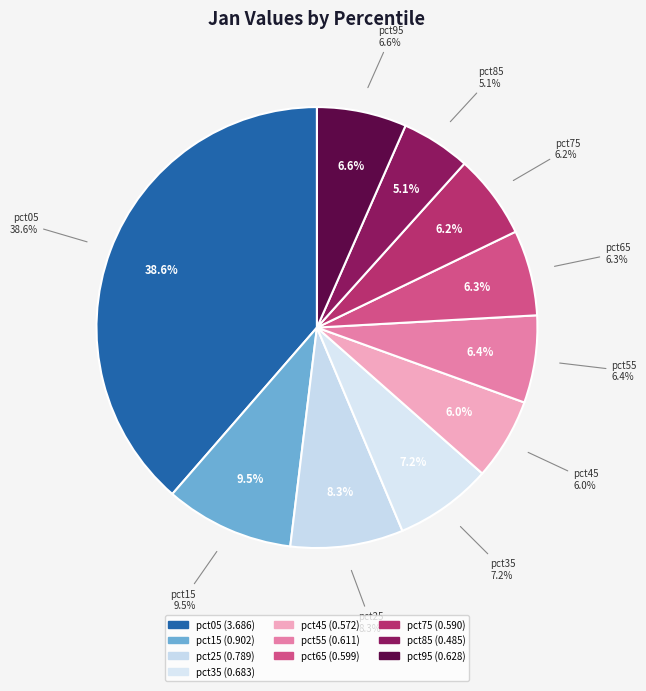

What is the largest slice in the pie chart?

pct05